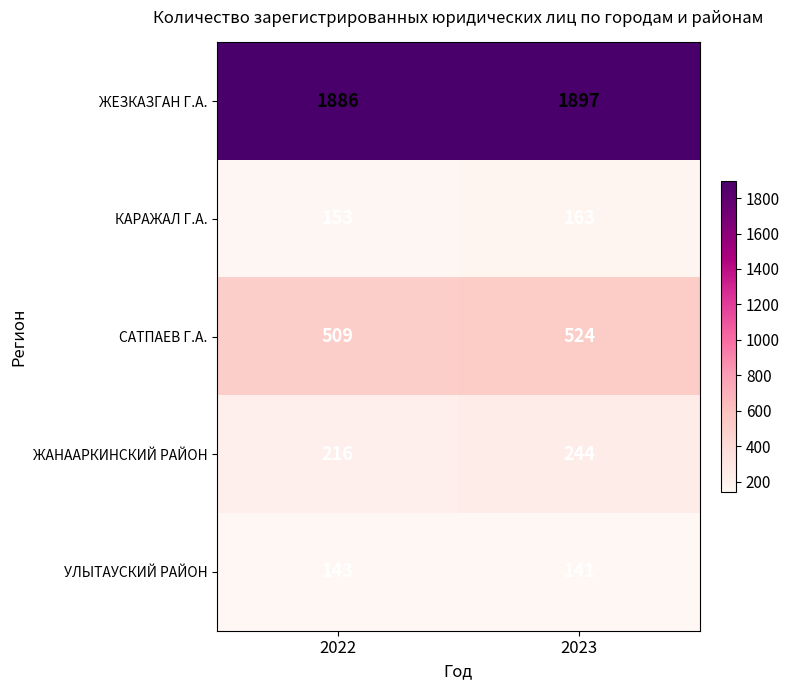

How many categories are shown in the chart?

2